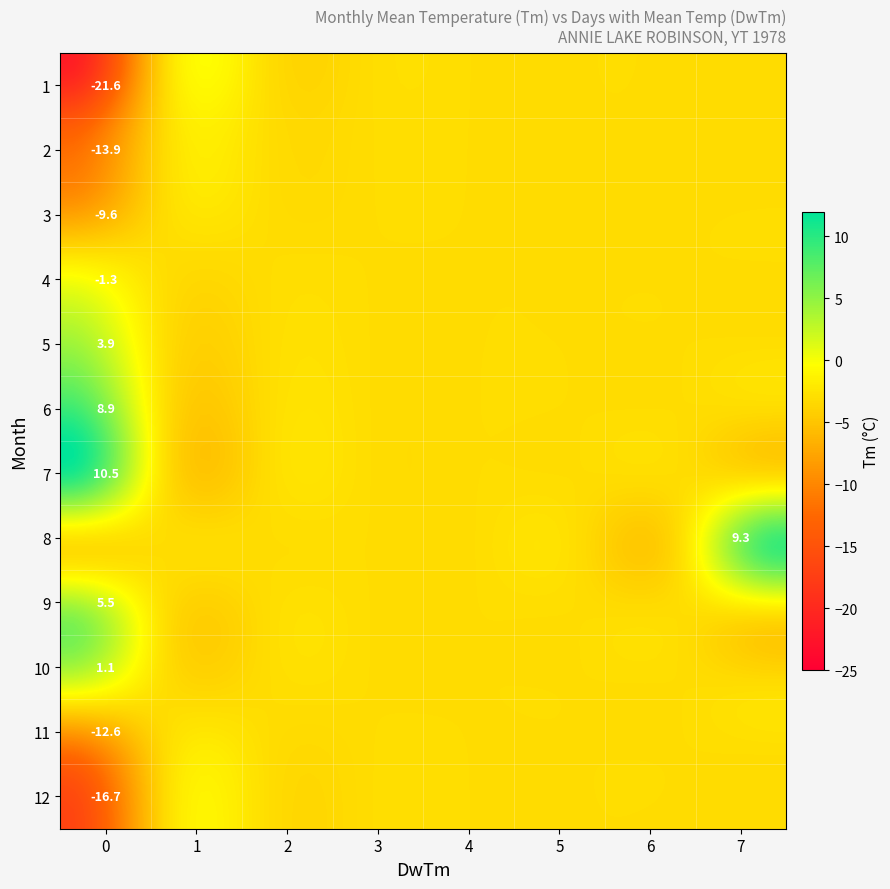

Which series has the widest spread of values?

1